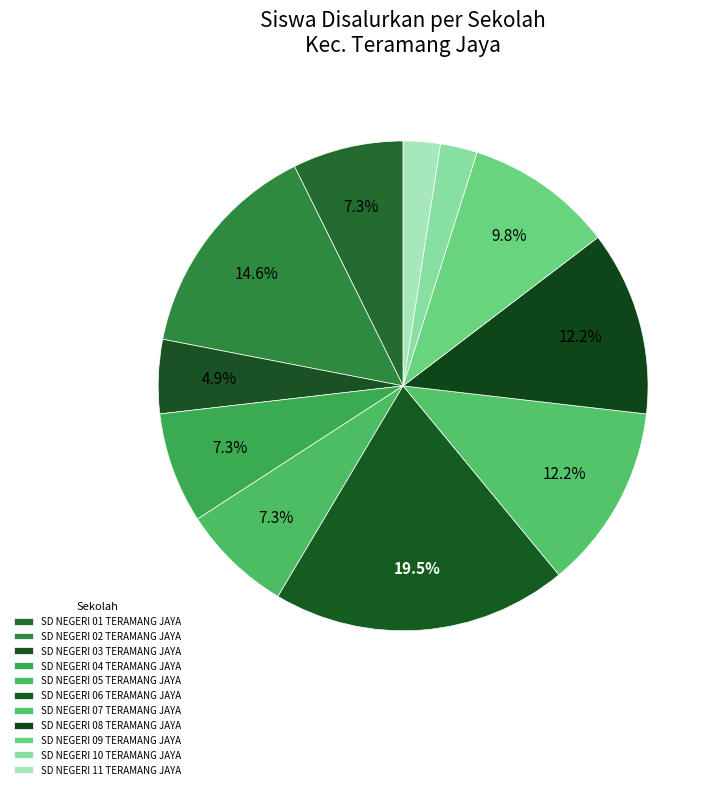

Count the number of slices in the pie.

11